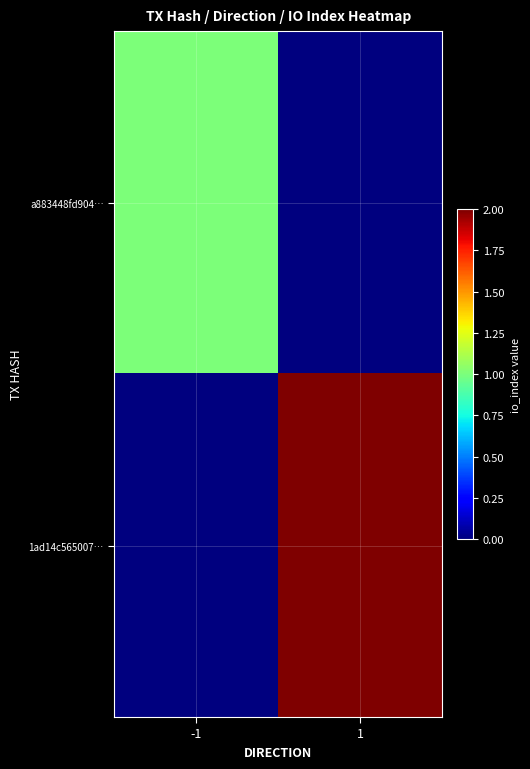

List the series in order of their peak value, highest first.

1ad14c565007…, a883448fd904…